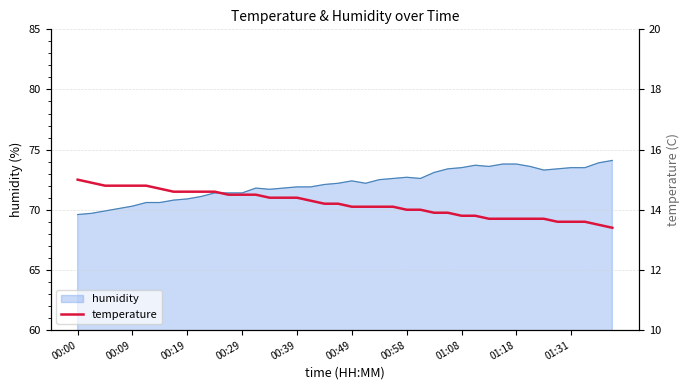

What is the lowest value of the humidity series?

69.6